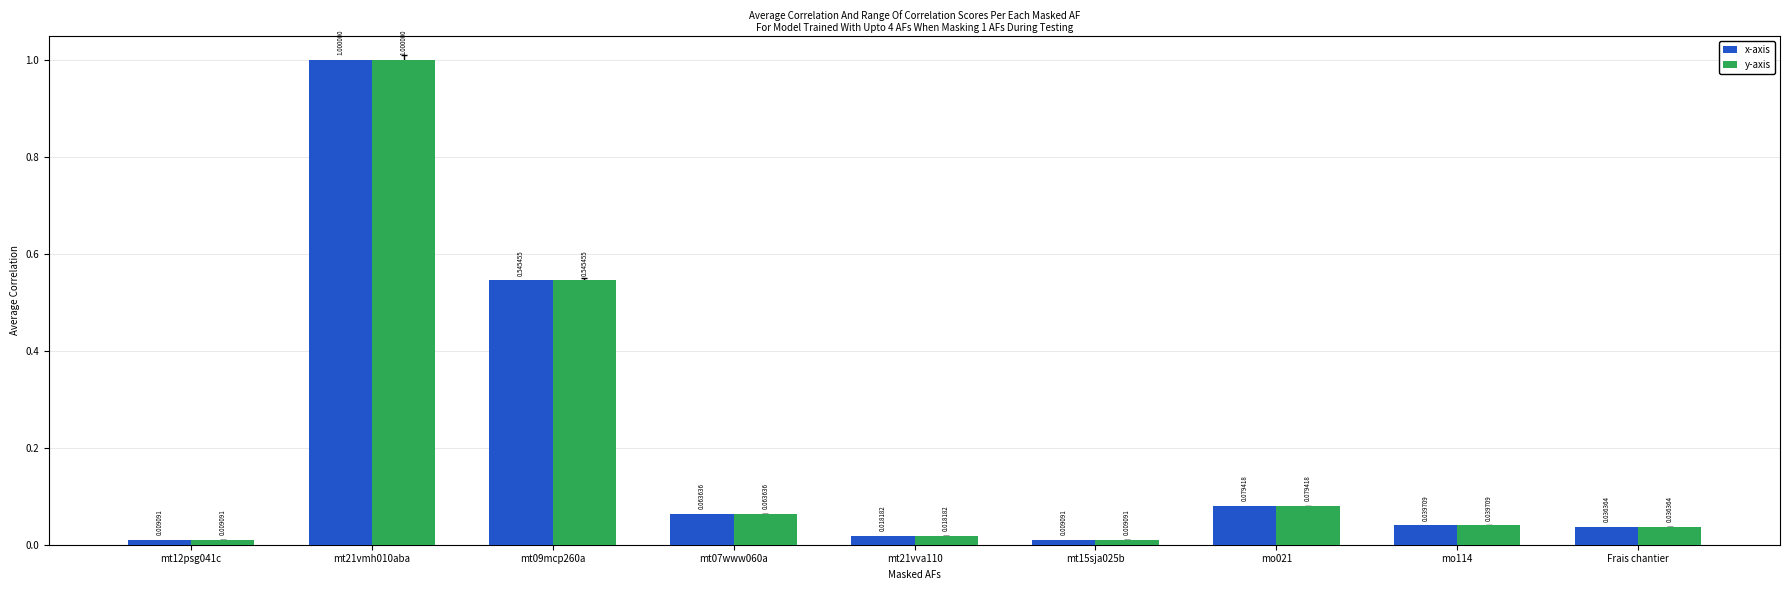

At which category is the sum across all series the highest?

mt21vmh010aba